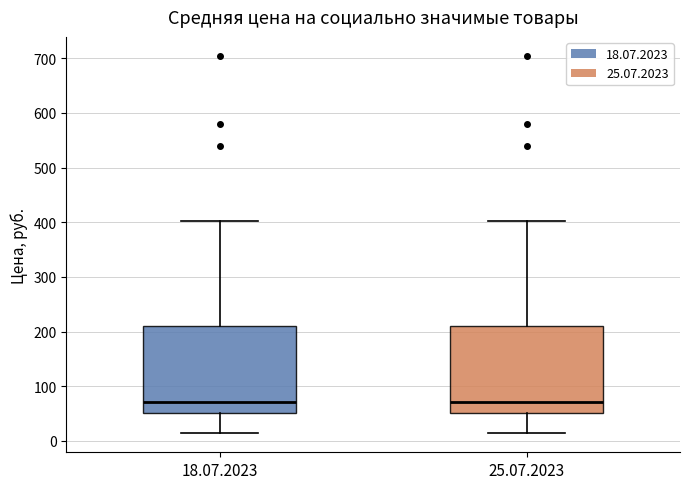

Where is the lower edge of the box for 25.07.2023 on the y-axis? The values are not printed on the chart, so give them approximately, as read against the axis.

50